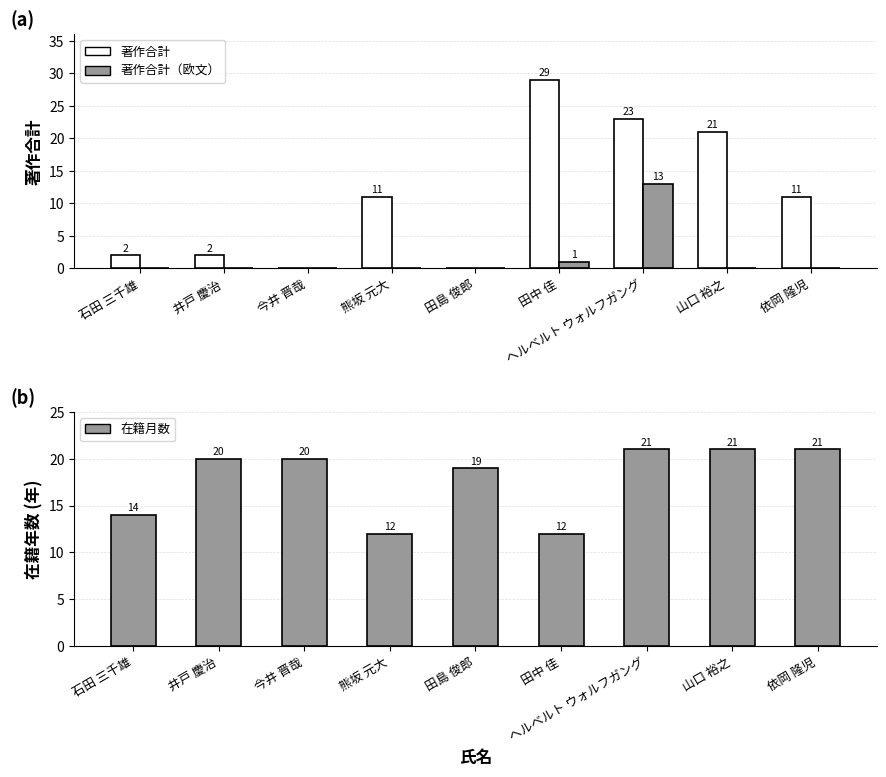

What is the label of the 2nd bar from the left?

井戸 慶治